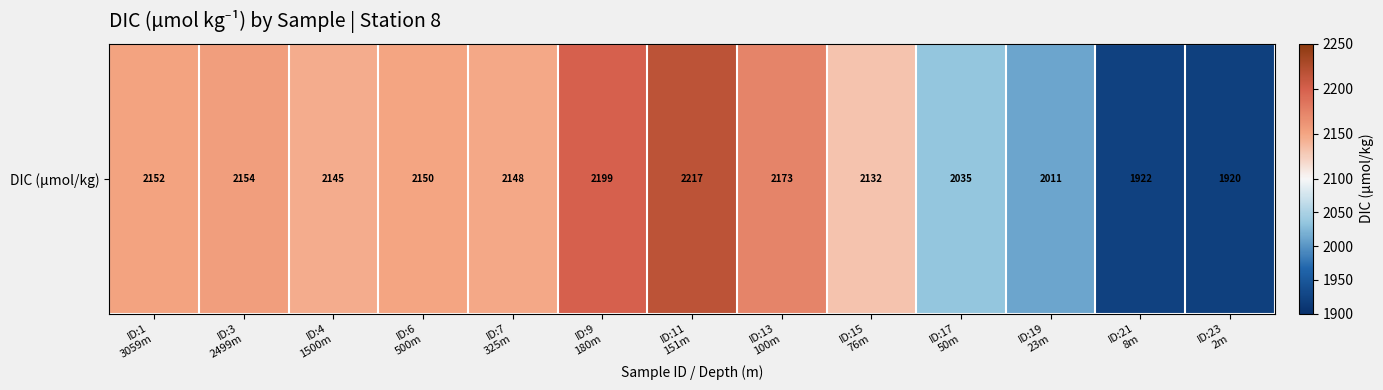

Reading right to left, extract all data points from this chart.

1920.4	1922.4	2011.3	2034.7	2131.5	2173.4	2216.8	2198.9	2147.5	2149.6	2145.4	2154.5	2151.5